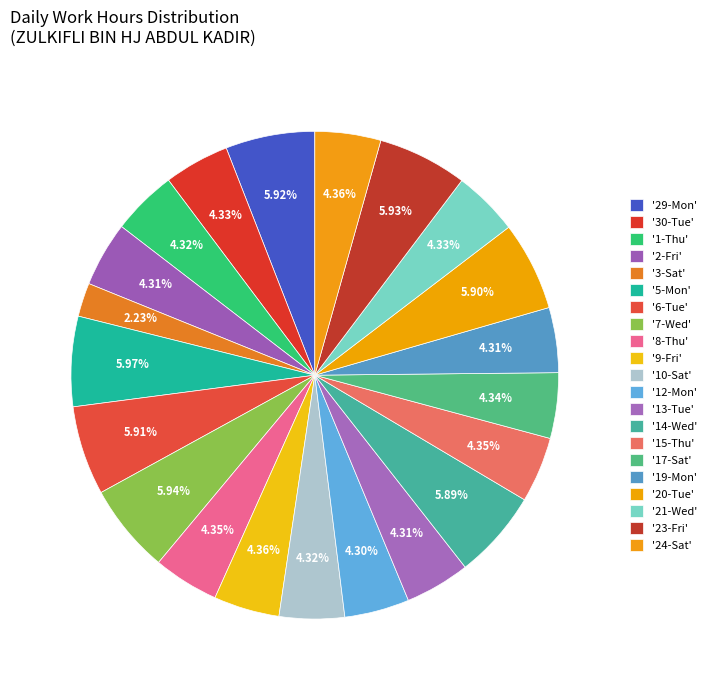

Count the number of slices in the pie.

21